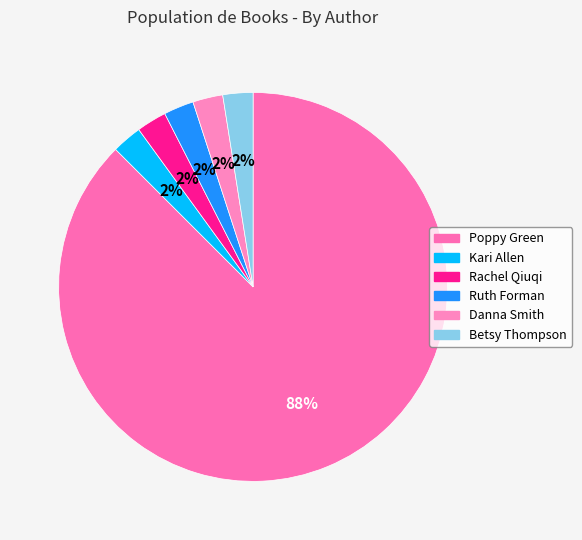

Count the number of slices in the pie.

6